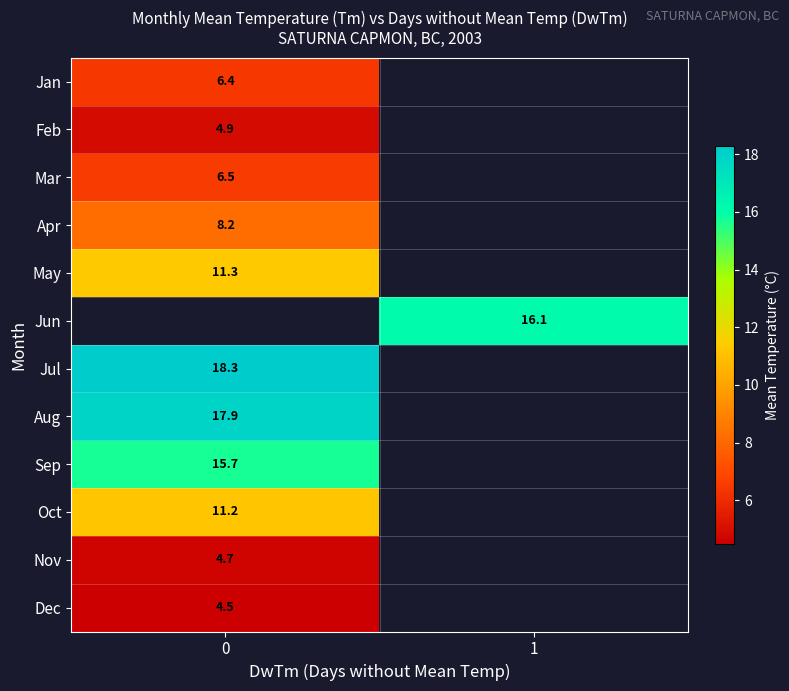

What value does the row_1 series have at 0?

4.9